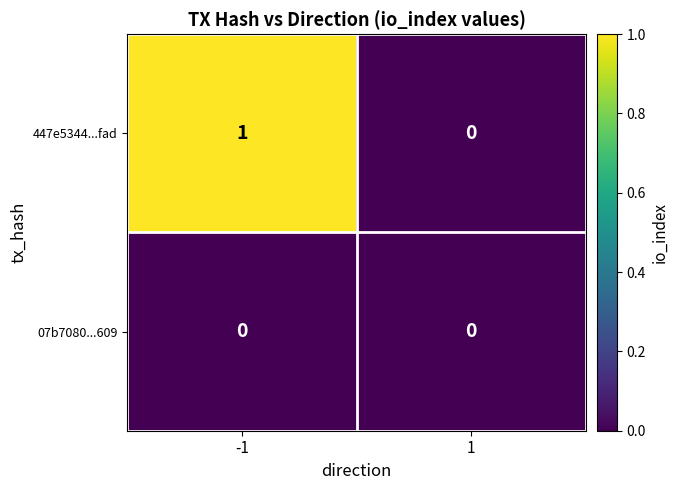

Rank the series at -1 from lowest to highest value.

07b7080...609, 447e5344...fad